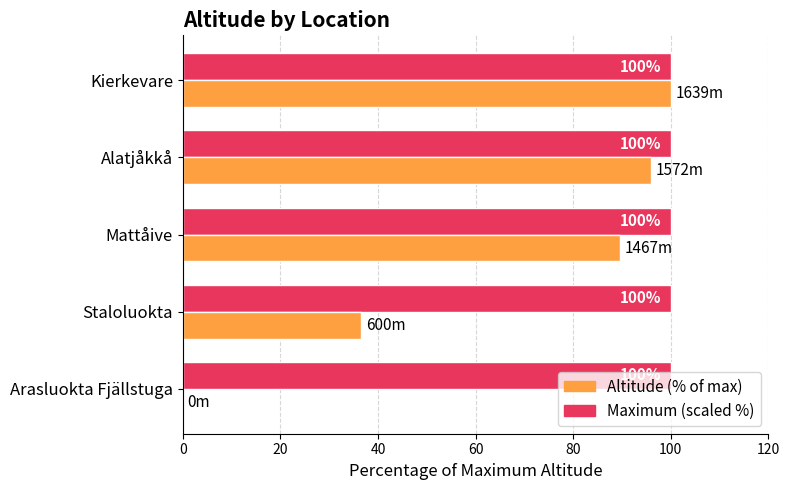

What are all the series names shown in the legend?

Altitude (% of max), Maximum (scaled %)